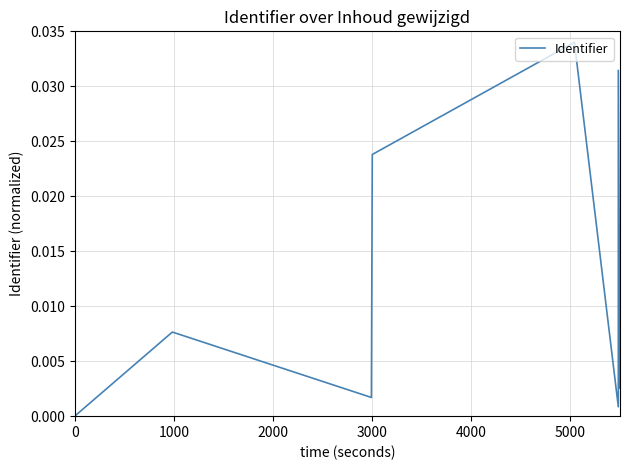

Does the chart display data point markers on the line(s)?

No